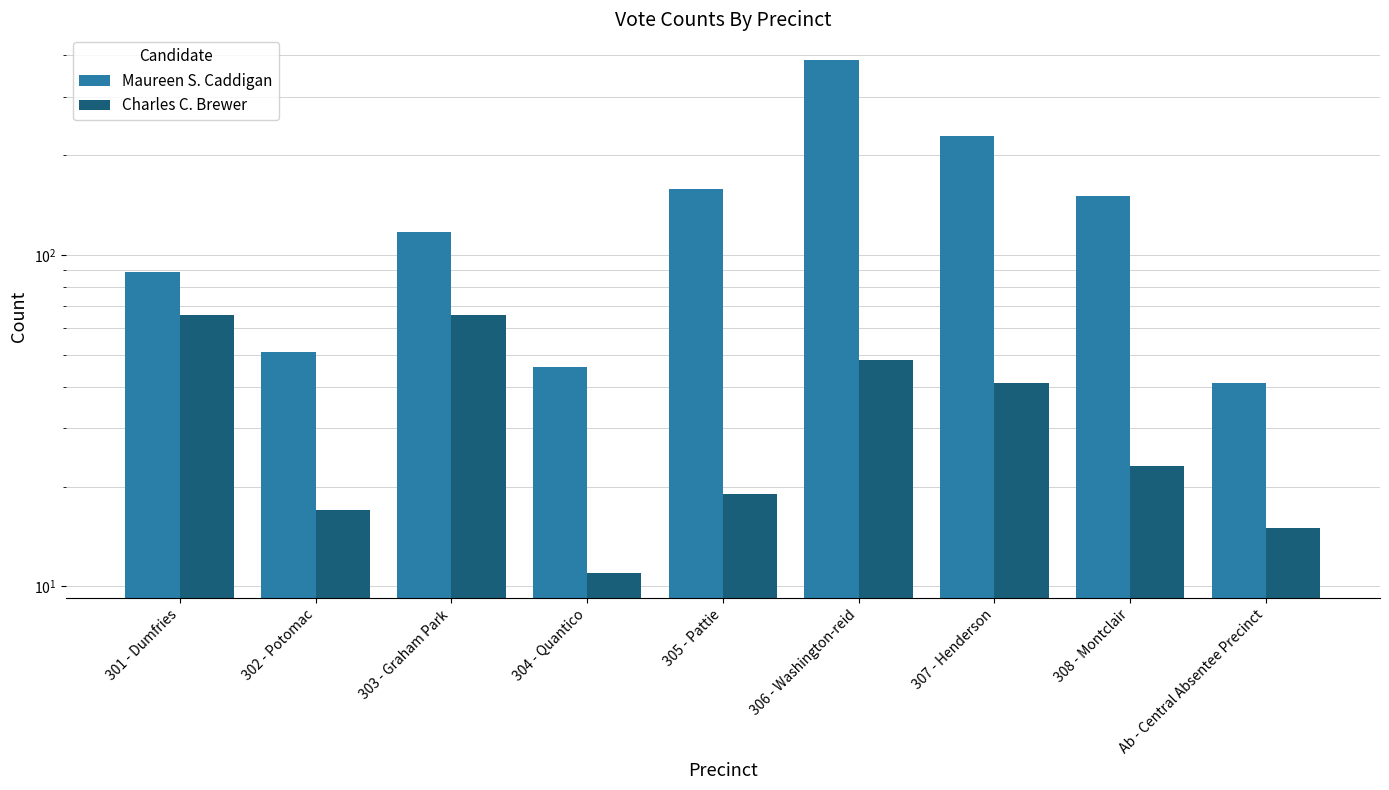

How many categories are shown in the chart?

9